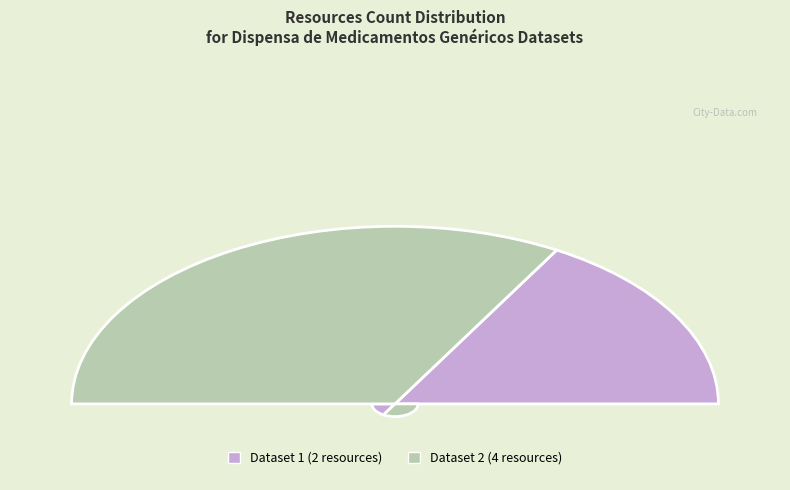

To the nearest percent, what is the difference between the 649bb046078190f8a2e7719f and 5b03f69ec8d8c922a24afa3e slice percentages?

33%